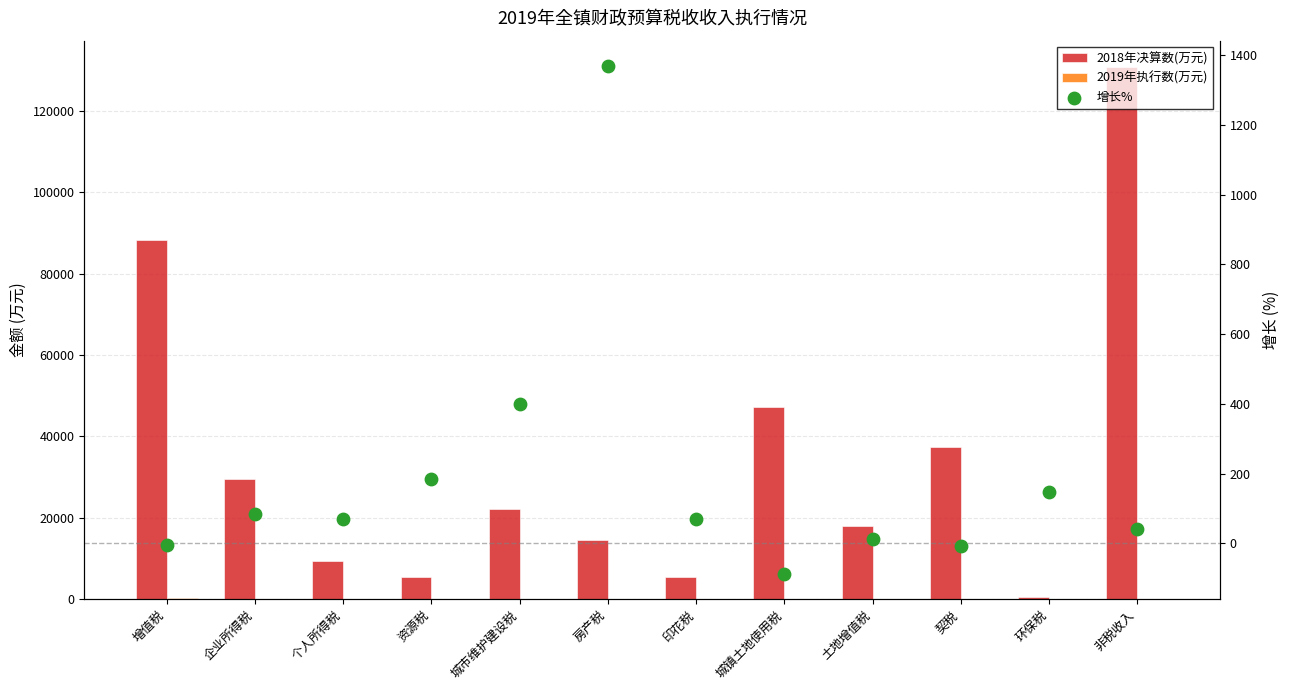

At how many categories does at least one series exceed 86344?

2